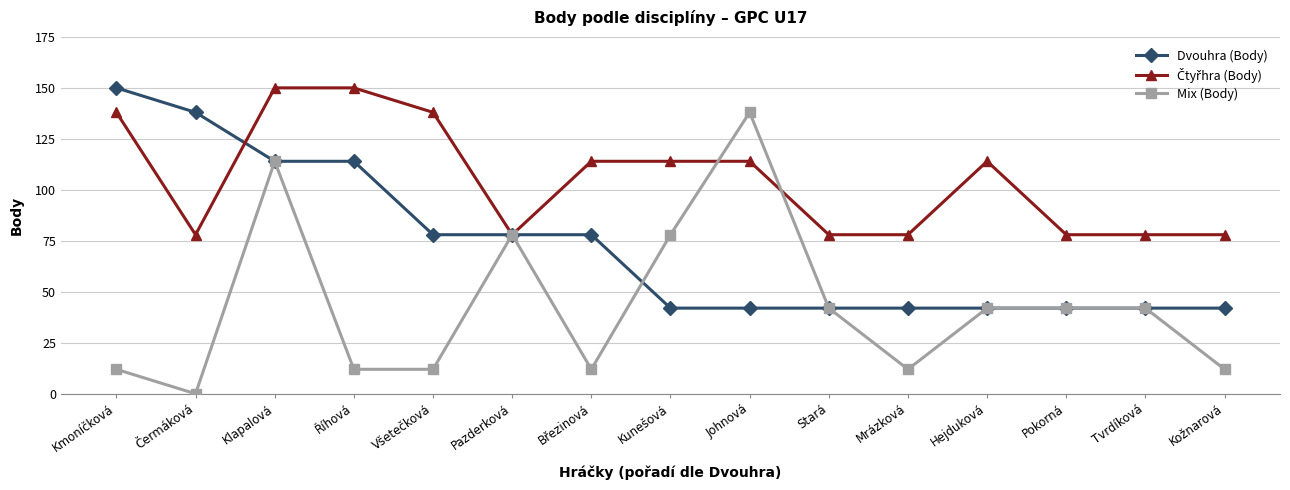

True or false: Mix (Body) has more than 0 points higher than both neighbors.

True